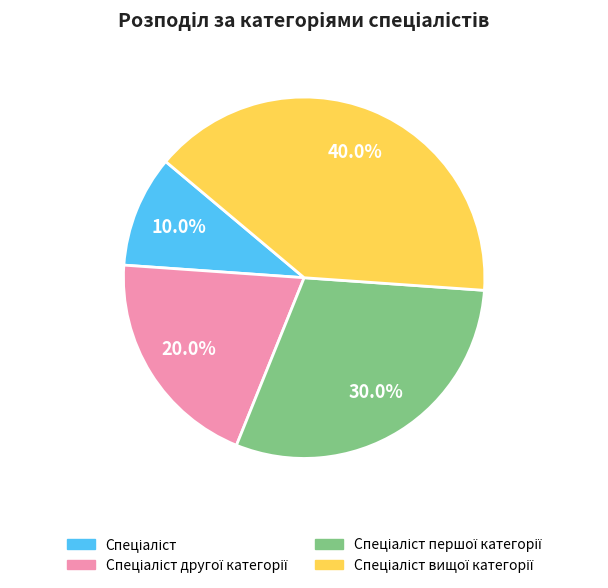

Does any single category account for the majority?

No